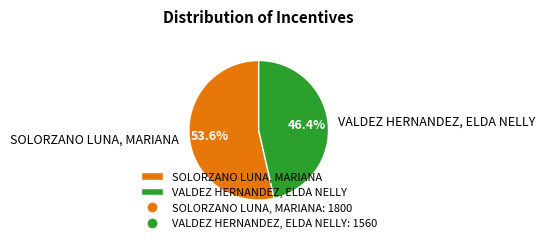

Approximately how many times larger is the value at VALDEZ HERNANDEZ, ELDA NELLY compared to SOLORZANO LUNA, MARIANA?

0.9